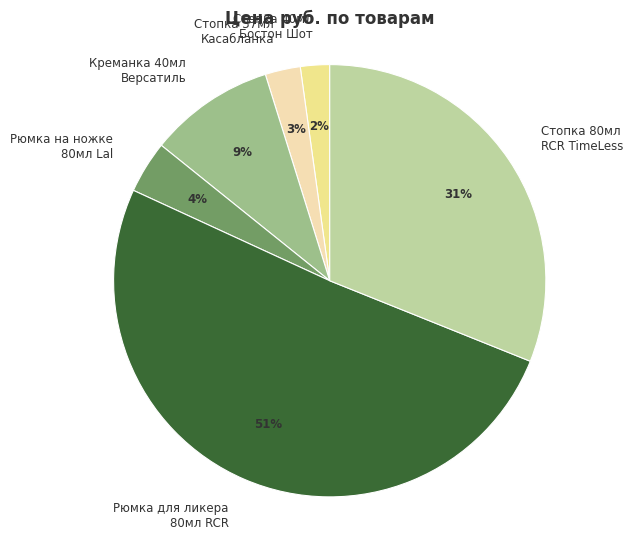

Which category has the biggest portion of the pie?

Рюмка для ликера 80мл RCR